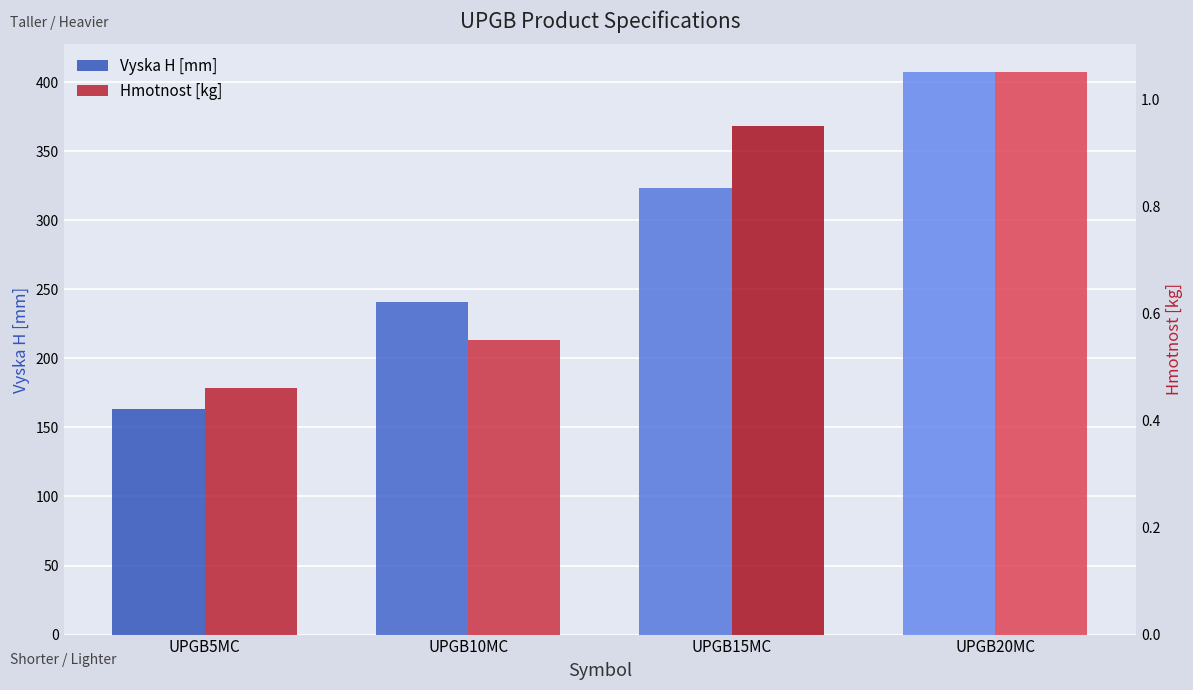

How many categories are shown in the chart?

4